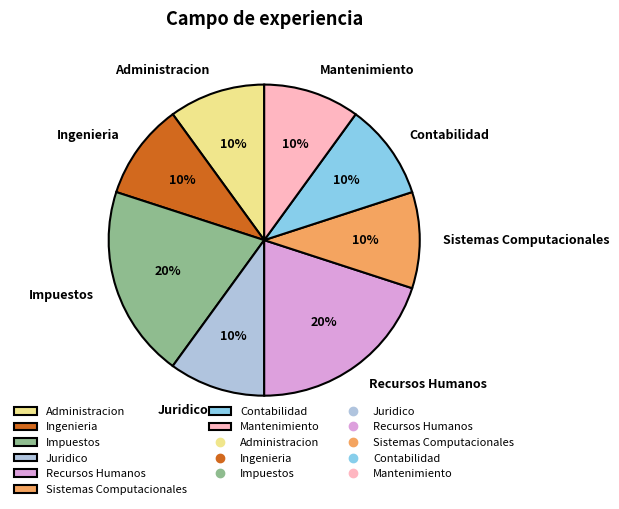

What is the ratio of the value at Sistemas Computacionales to the value at Juridico?

1.0